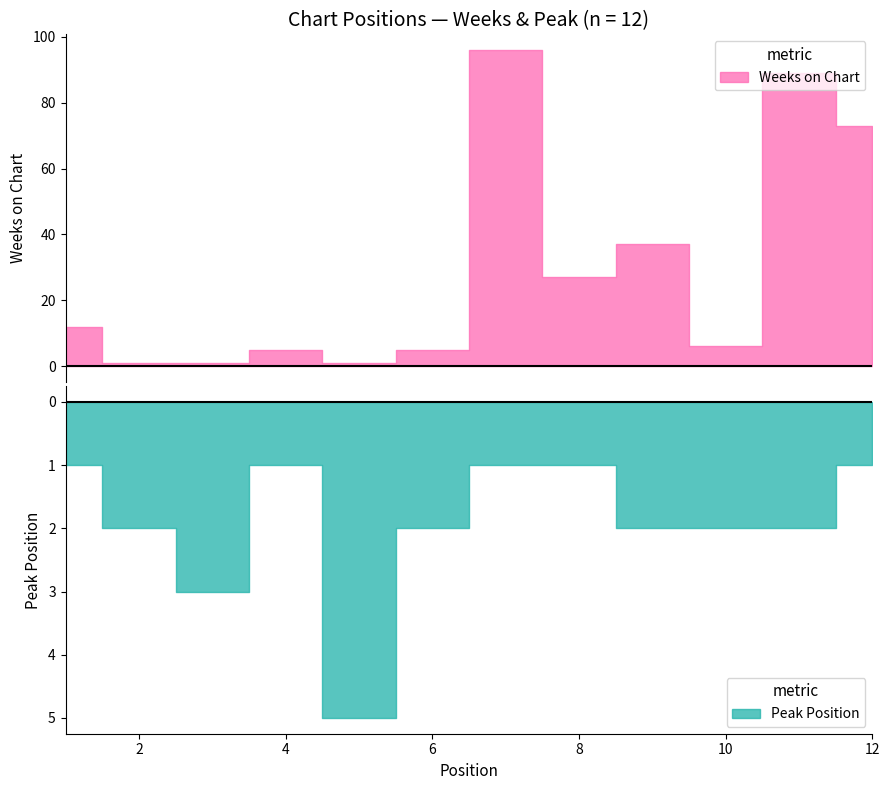

Where is the first local maximum for Weeks on Chart?

4